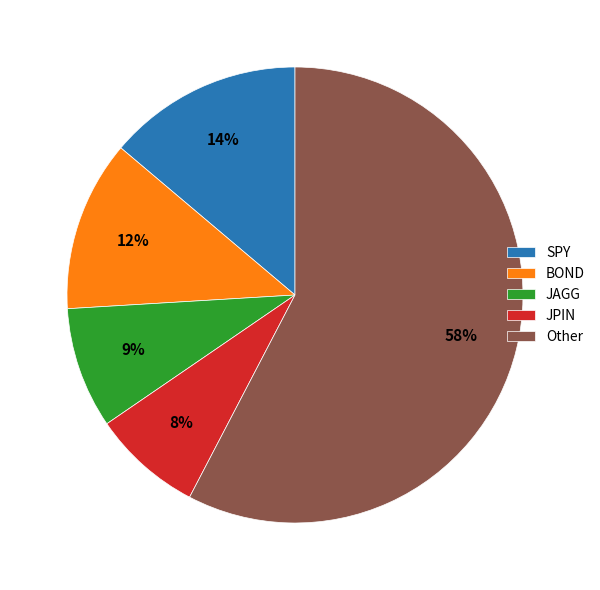

Is it true that SPY is 14% of the pie?

True